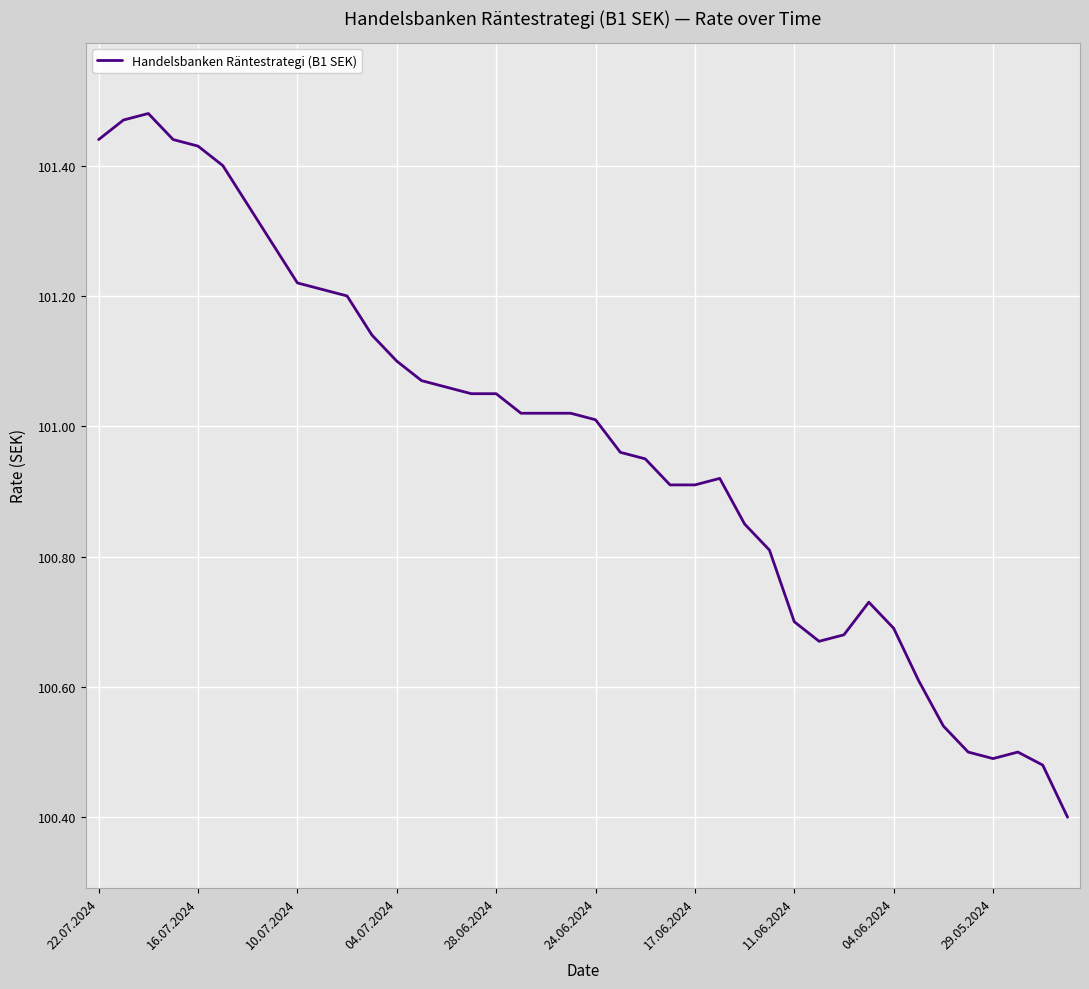

What is the difference between the maximum and minimum values?

1.1